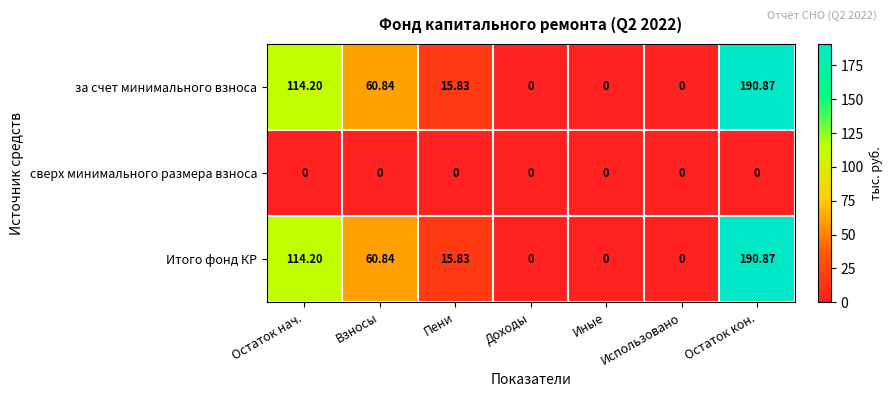

Which label corresponds to the largest value in the chart?

Остаток кон.